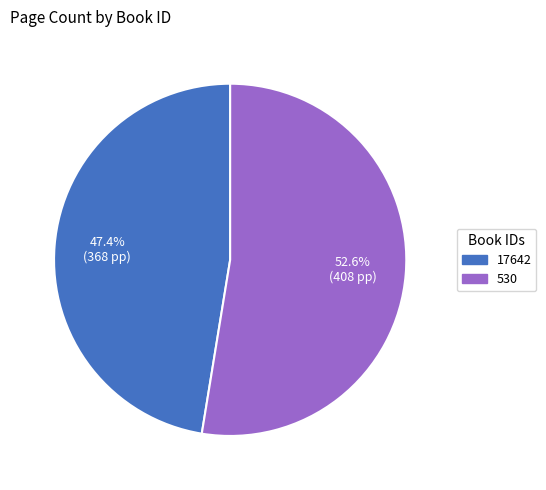

Count the number of slices in the pie.

2